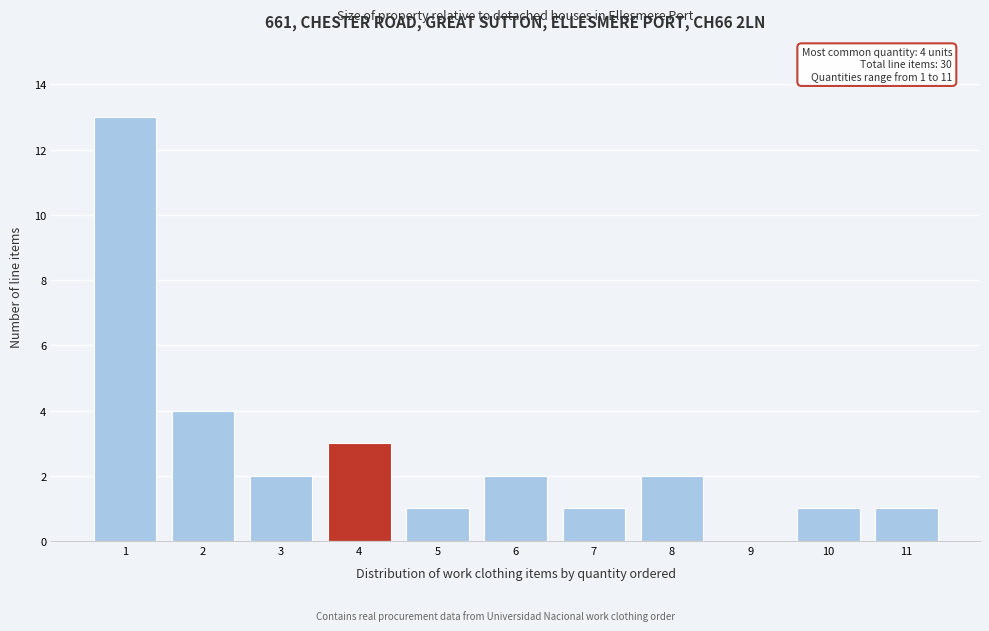

Reading left to right, extract all data points from this chart.

1=13	2=4	3=2	4=3	5=1	6=2	7=1	8=2	9=0	10=1	11=1